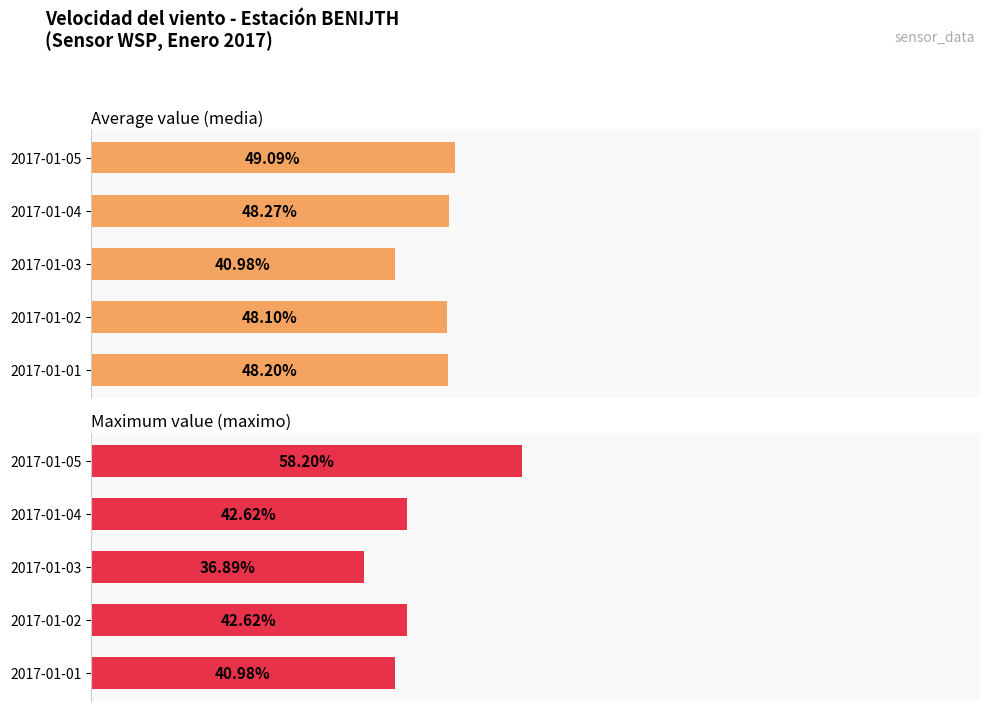

What is the spread (max minus min) of values at 2017-01-05?

9.1